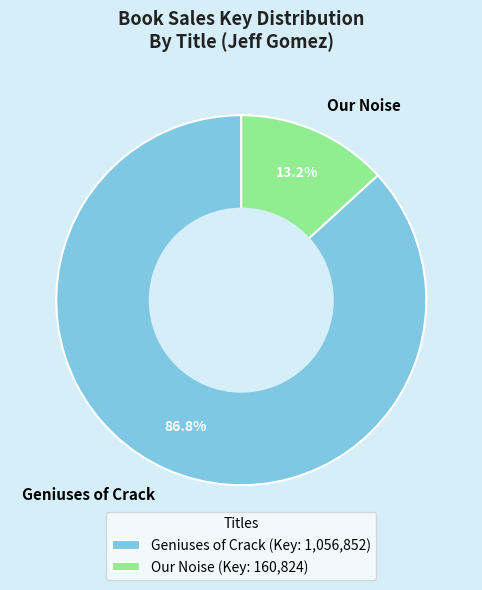

What percentage is the Our Noise slice, to the nearest percent?

13%